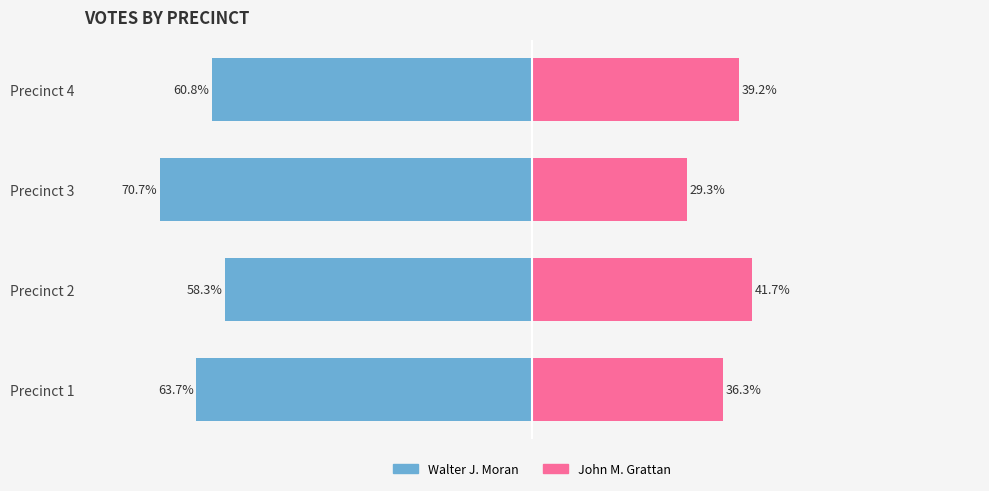

Between Precinct 1 and Precinct 3, which series saw the biggest shift?

John M. Grattan